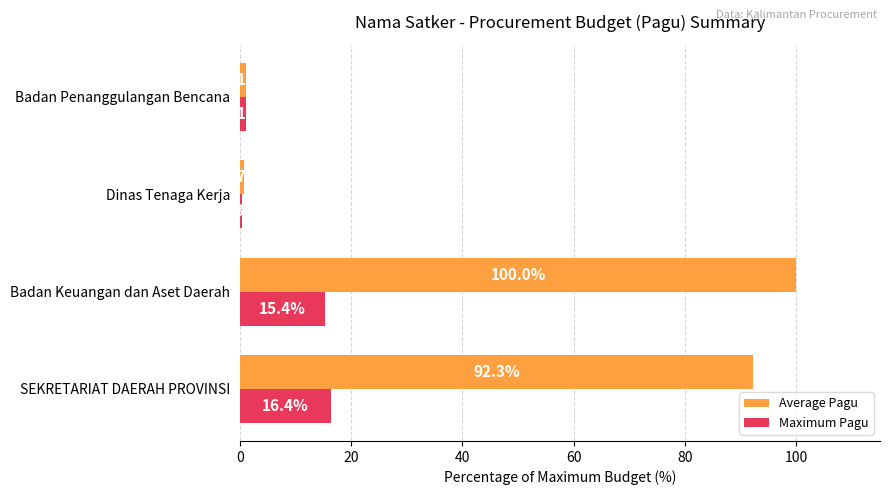

Which series has the largest total across all categories?

Average Pagu